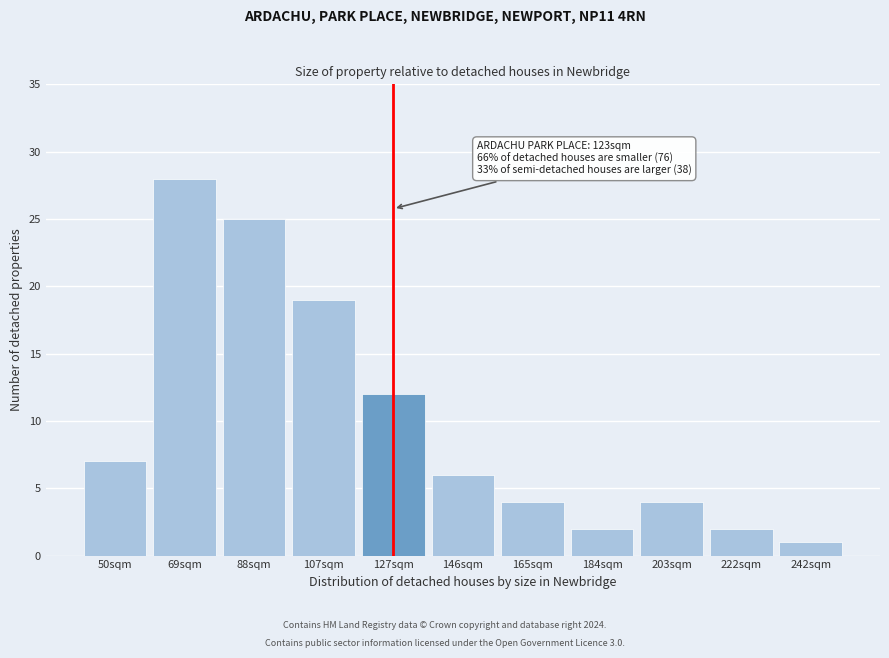

Reading left to right, extract all data points from this chart.

50sqm=7	69sqm=28	88sqm=25	107sqm=19	127sqm=12	146sqm=6	165sqm=4	184sqm=2	203sqm=4	222sqm=2	242sqm=1